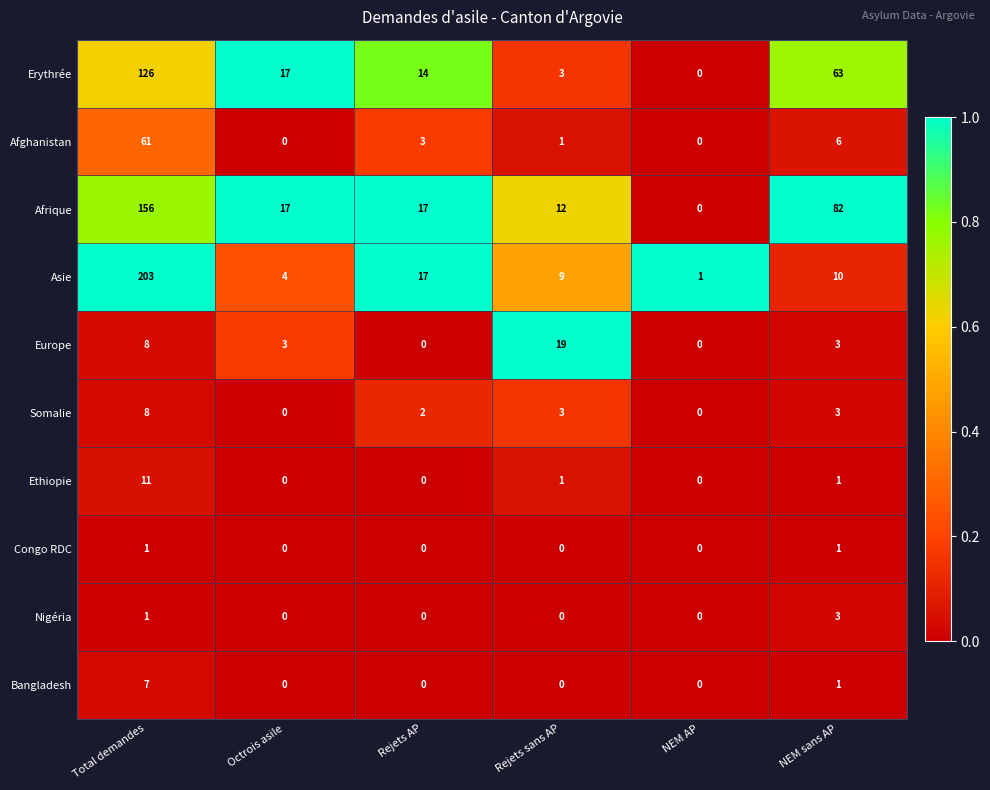

Which series has the widest spread of values?

Asie